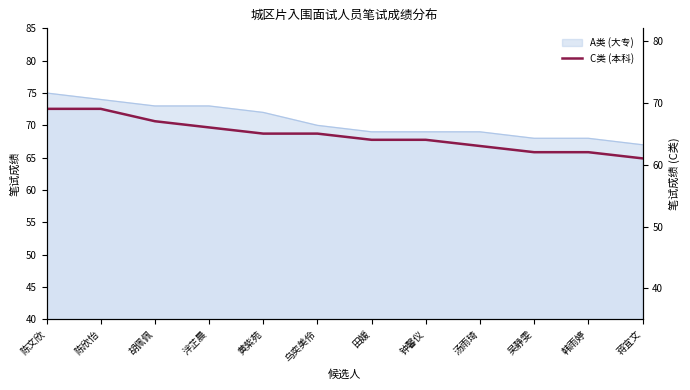

Which label corresponds to the largest value in the chart?

陈文欣